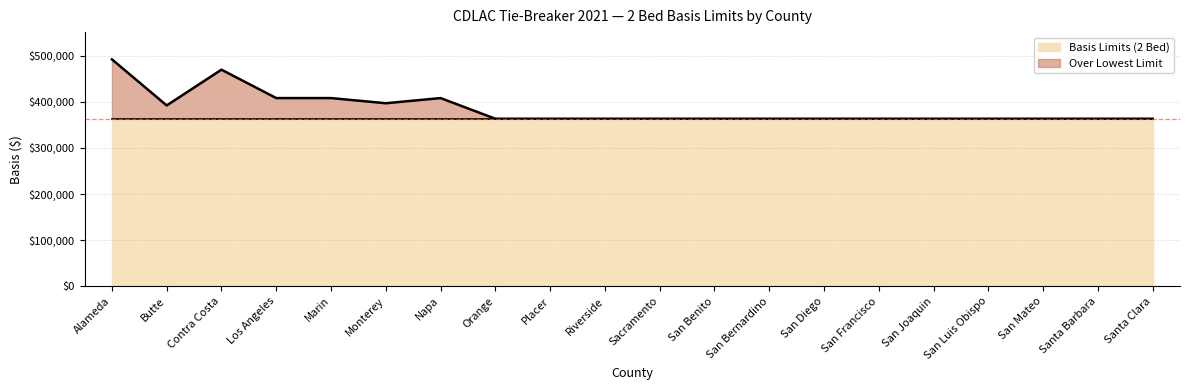

What is the smallest value displayed?

363200